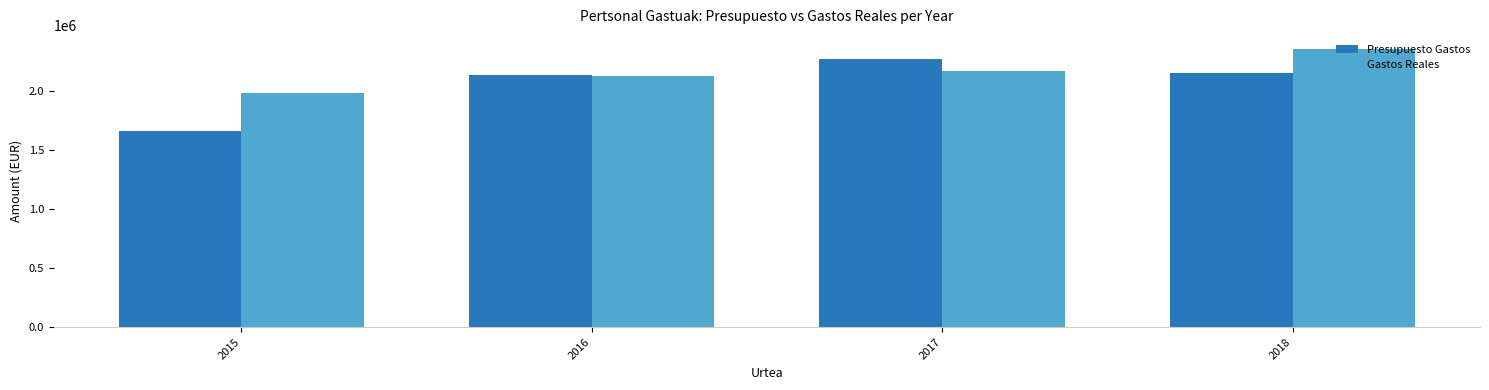

What is the spread (max minus min) of values at 2015?

320792.9